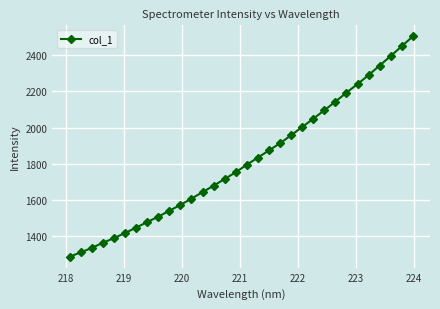

What is the difference between the maximum and minimum values?

1215.7